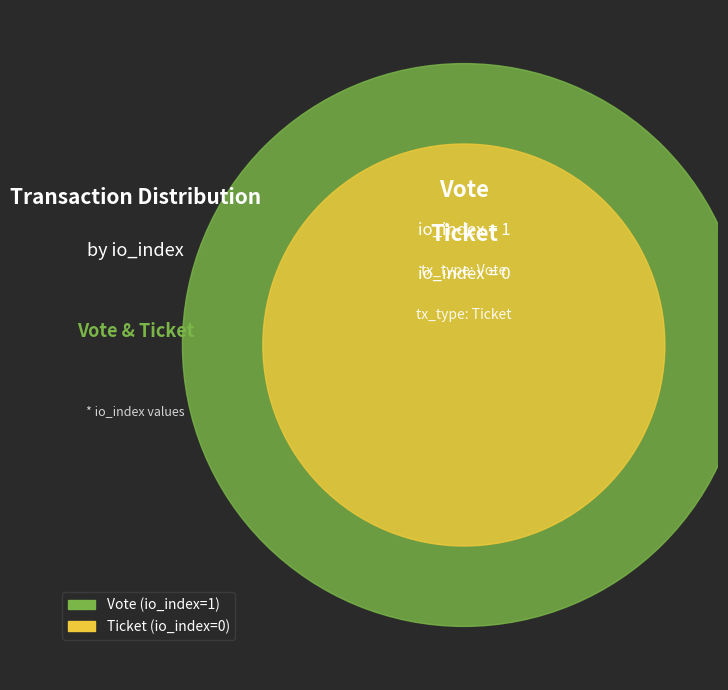

How many segments does this pie chart have?

2